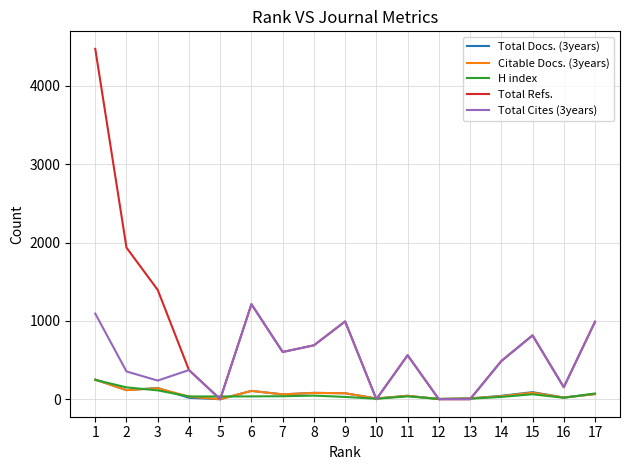

Which series changed the most between 1 and 5?

Total Refs.